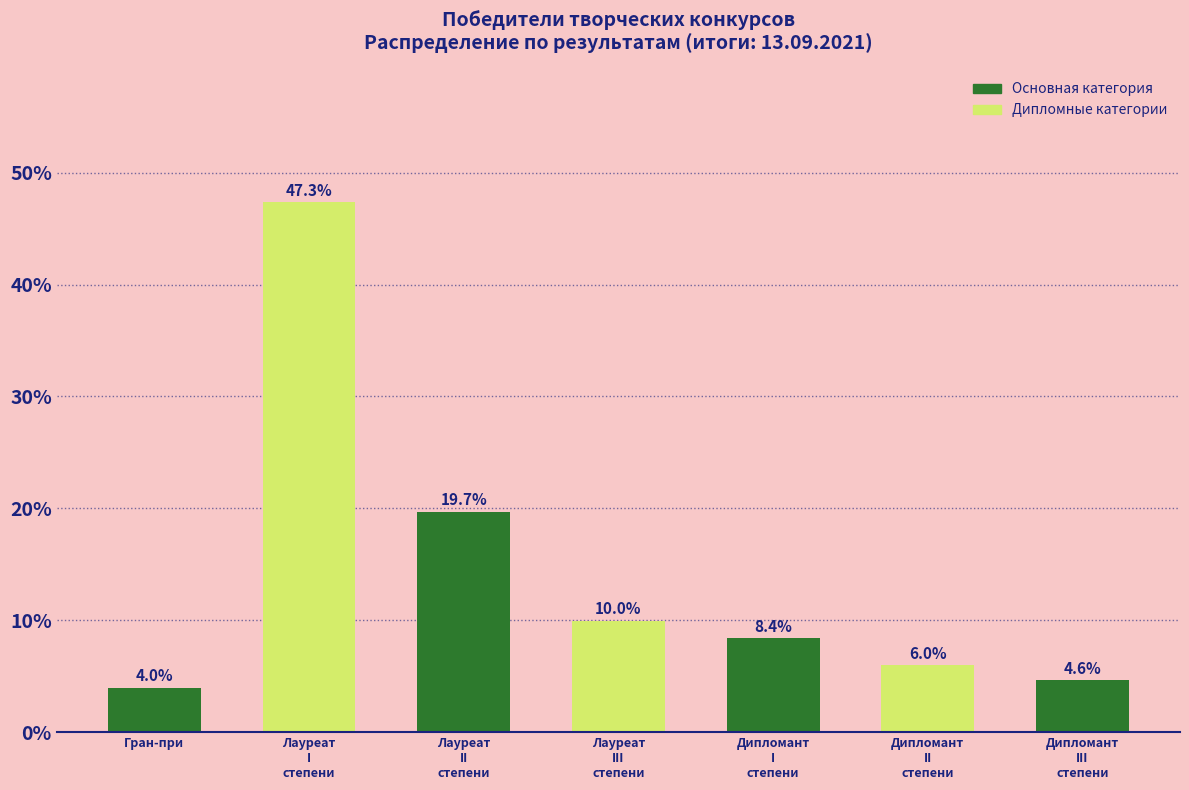

Reading left to right, list all the values displayed in this chart.

4.0	47.3	19.7	10.0	8.4	6.0	4.6